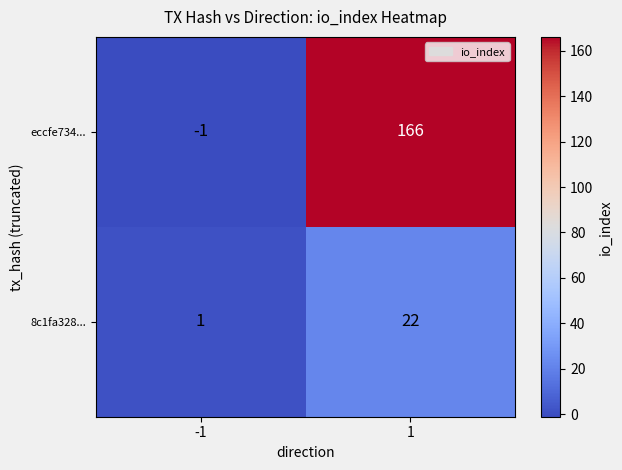

At which category is the sum across all series the highest?

1